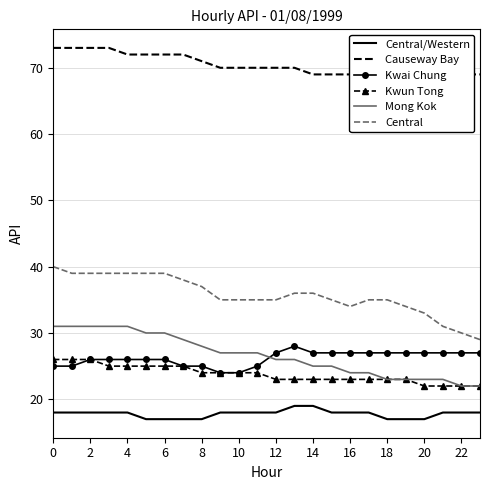

Which series changed the most between 0 and 17?

Mong Kok